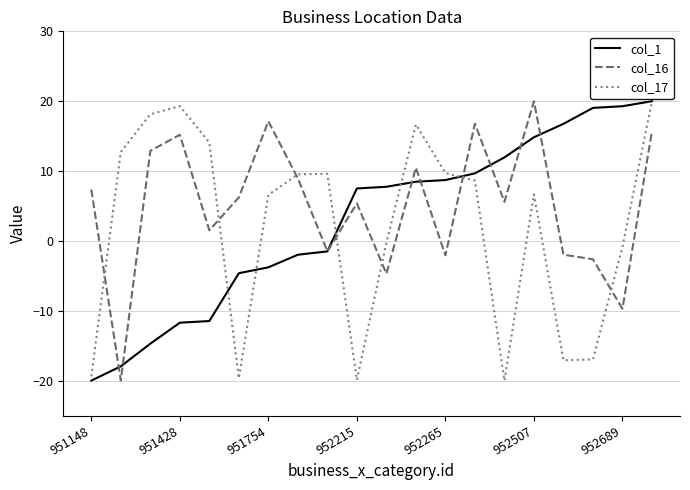

What is the minimum value for col_16?

-20.0